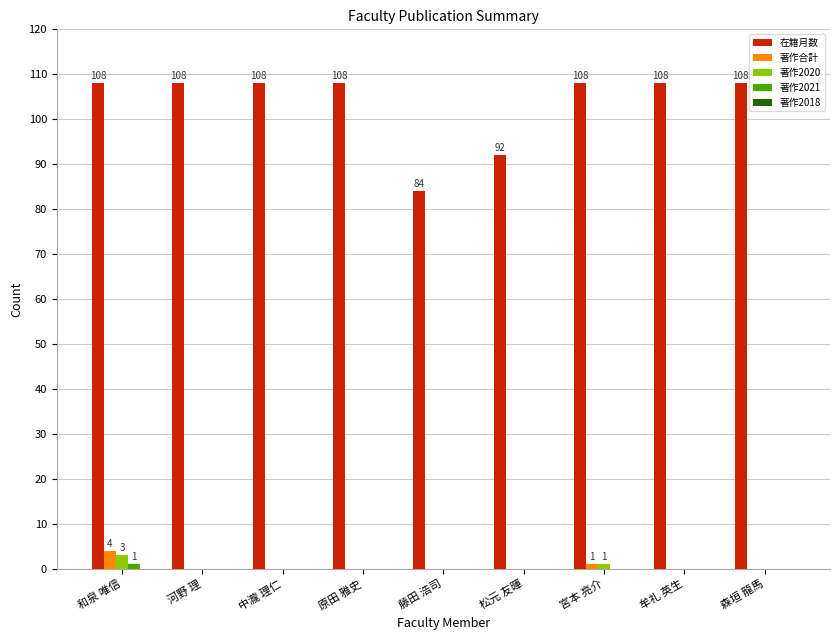

Which series has the largest total across all categories?

在籍月数